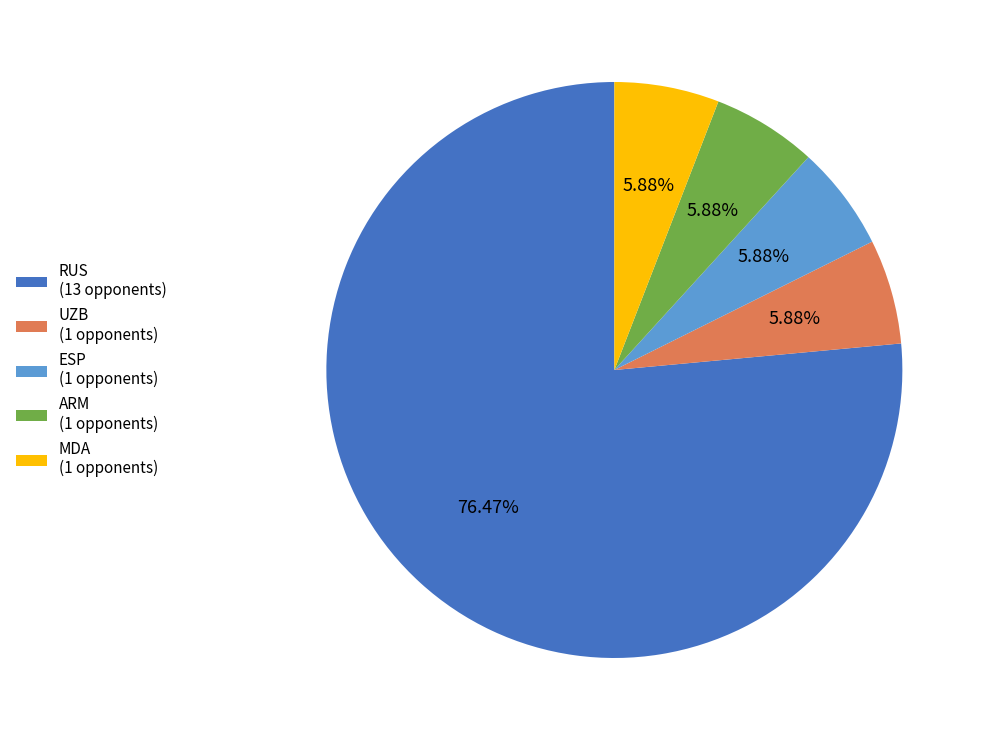

Is there any slice that represents more than half of the pie?

Yes